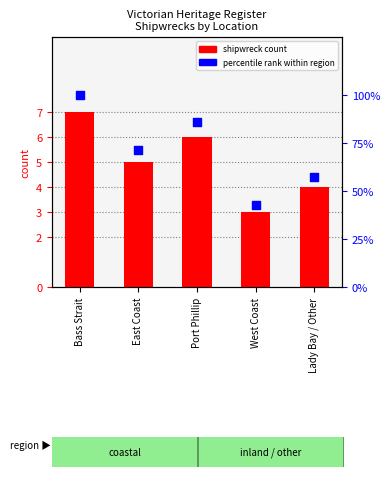

Which series contains the highest Y value?

percentile rank within region